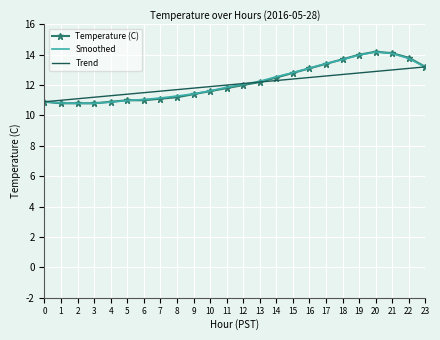

Is it true that Trend equals 16.2 at 15?

False